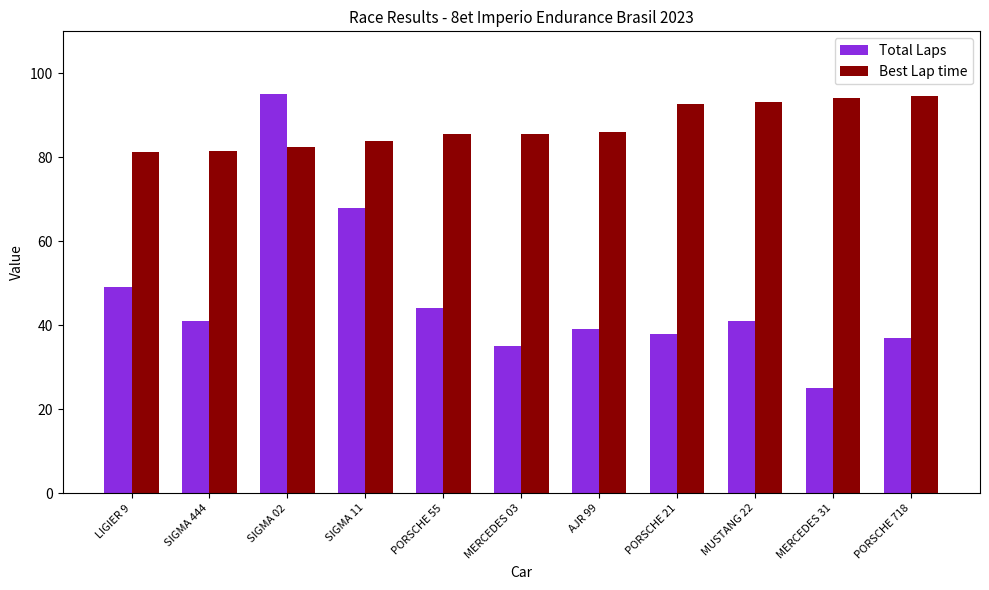

What is the highest value of the Best Lap time series?

94.5